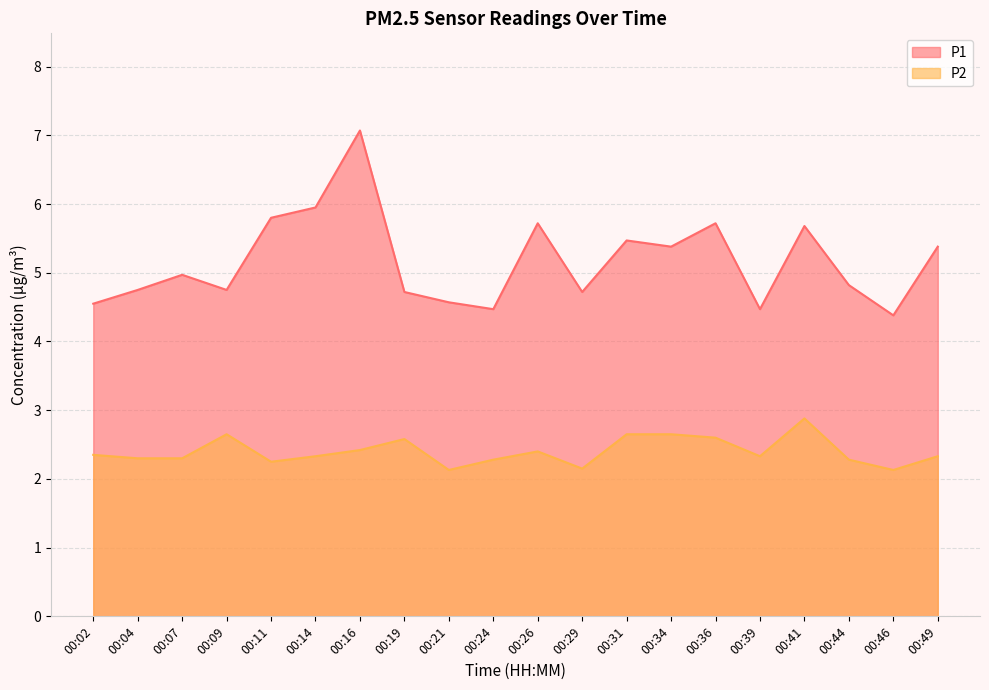

Rank the series by their average value, from highest to lowest.

P1, P2